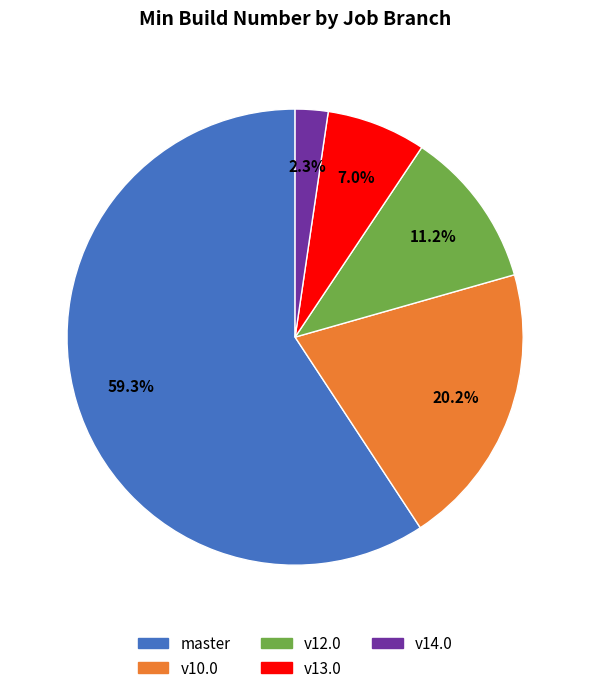

Is there a majority slice in this chart?

Yes